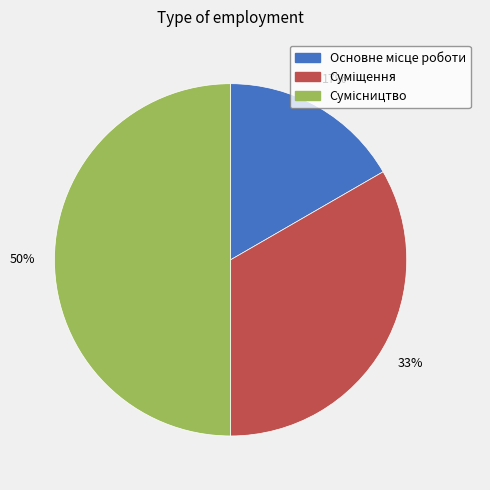

To the nearest percent, what is the average slice percentage?

33%